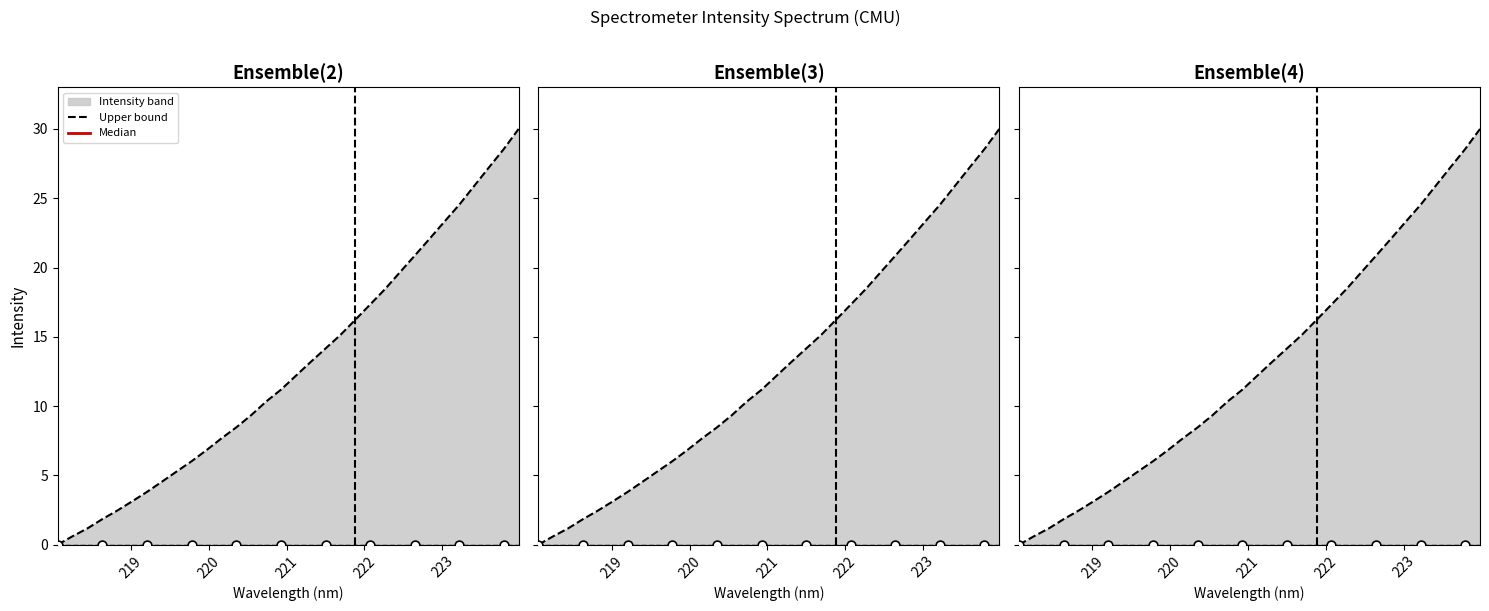

At how many categories does at least one series exceed 18?

10